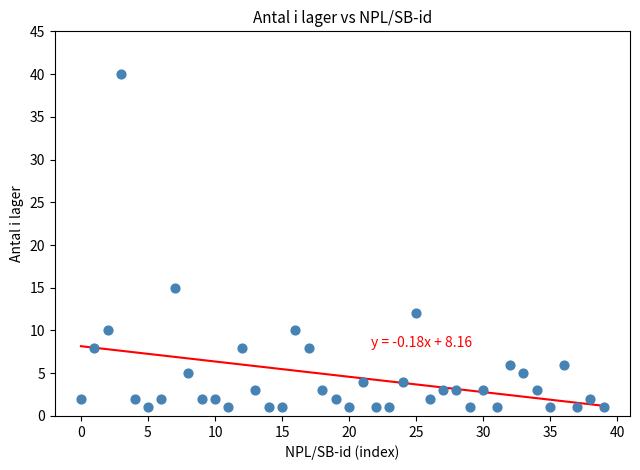

What Y value in the scatter plot is closest to 20?

15